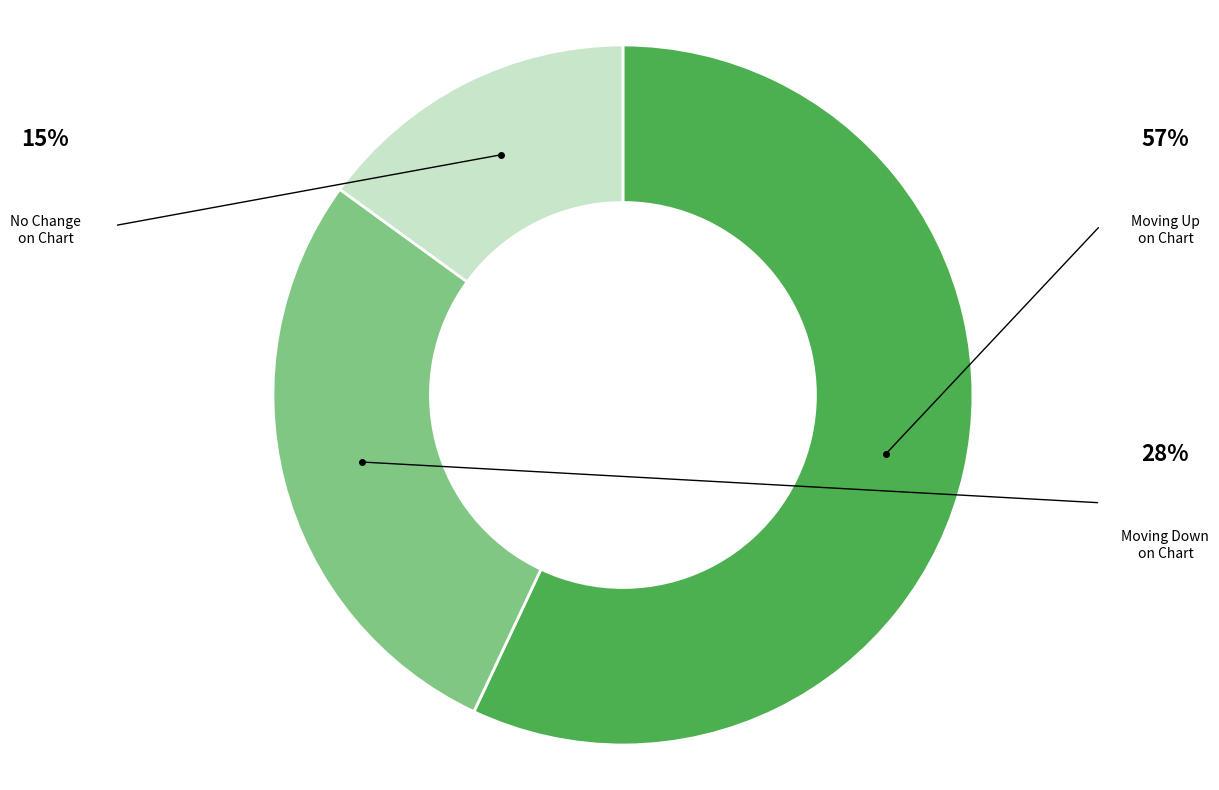

Does any single category account for the majority?

Yes